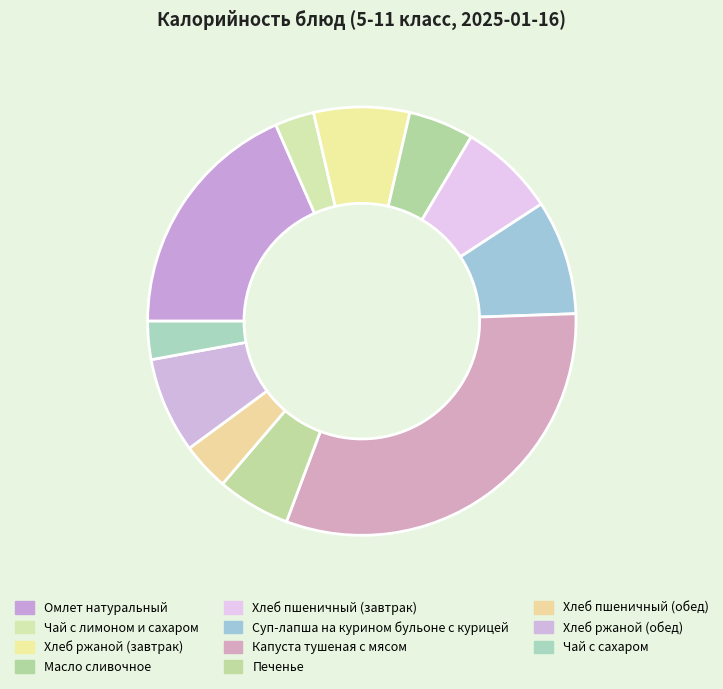

To the nearest percent, what is the average slice percentage?

9%